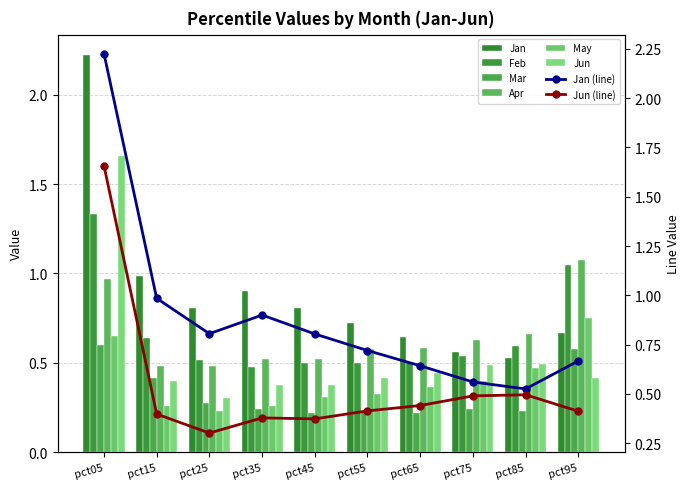

Does the chart contain any negative values?

No